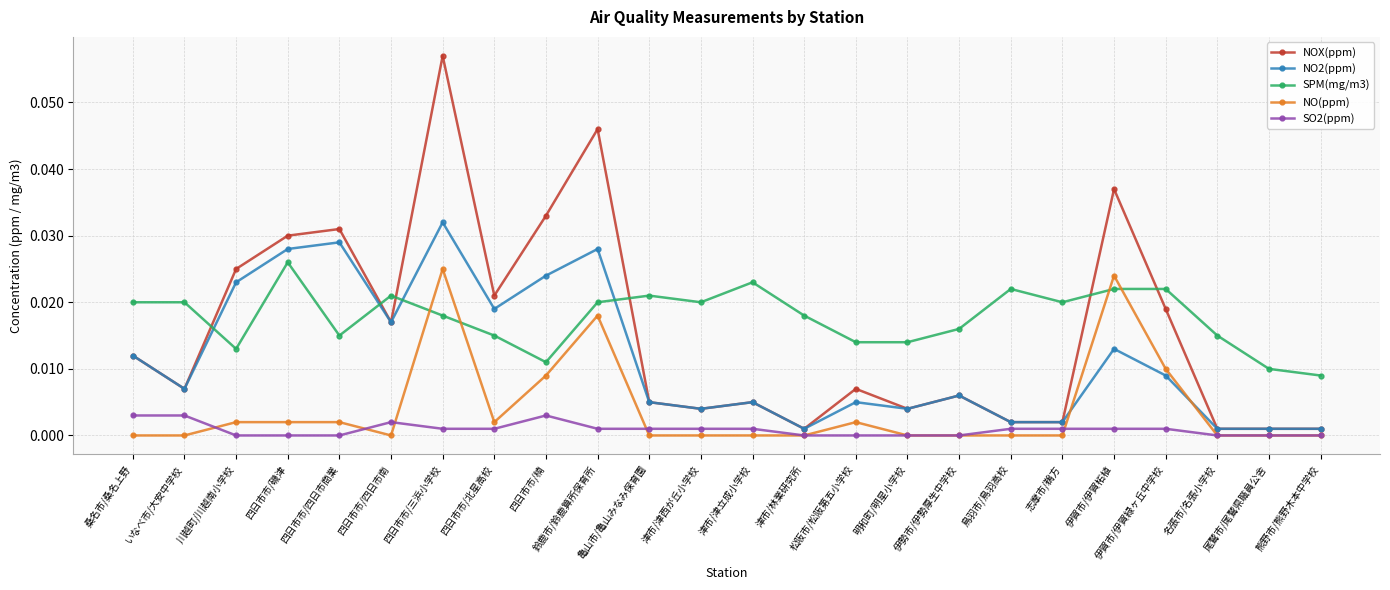

Is the value of NOX(ppm) at 鳥羽市/鳥羽高校 greater than the value of SPM(mg/m3) at 伊賀市/伊賀柘植?

No